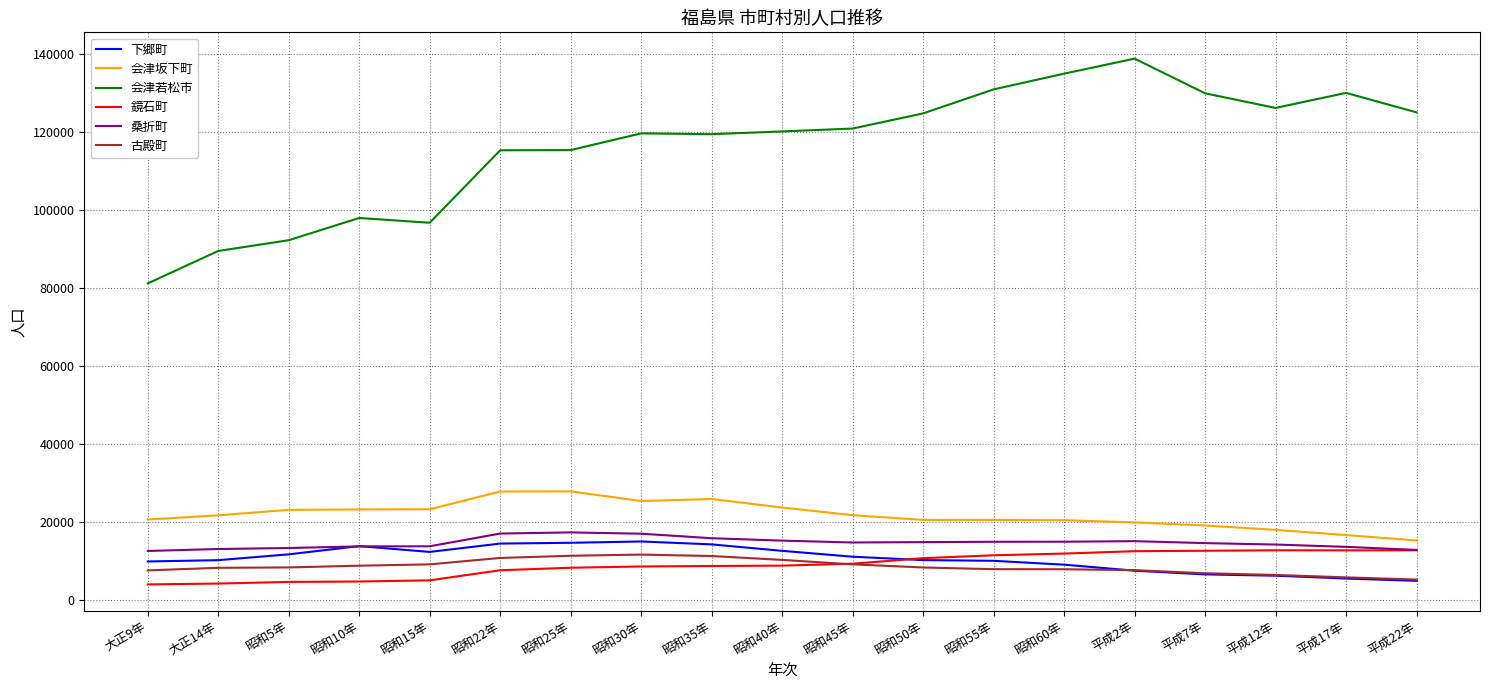

Which series has the largest range (max minus min)?

会津若松市